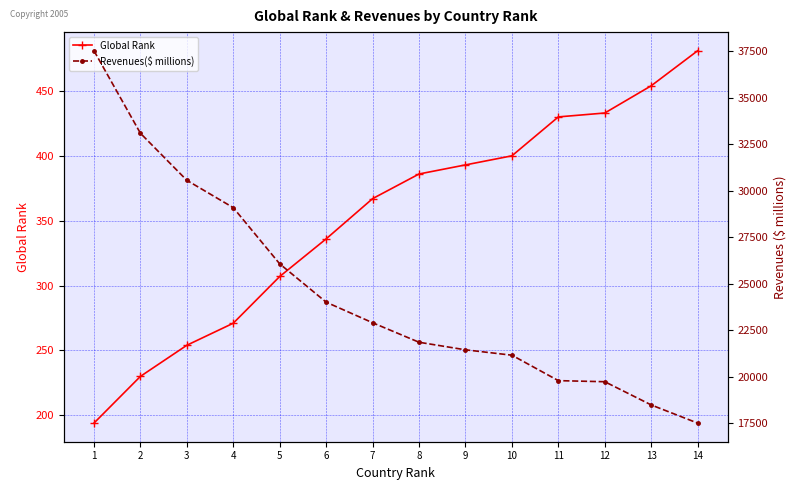

How many distinct data groups are displayed?

2